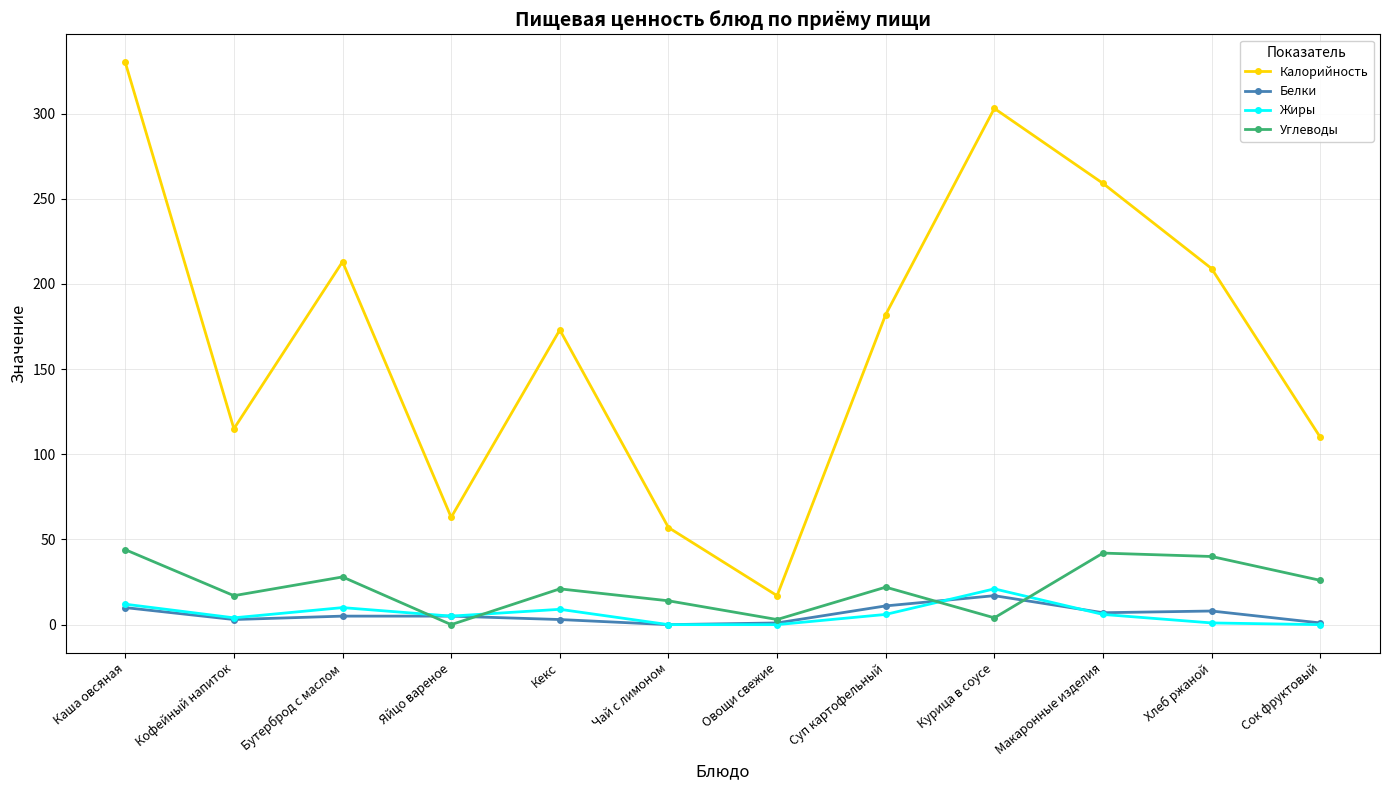

How many lines are shown in the chart?

4